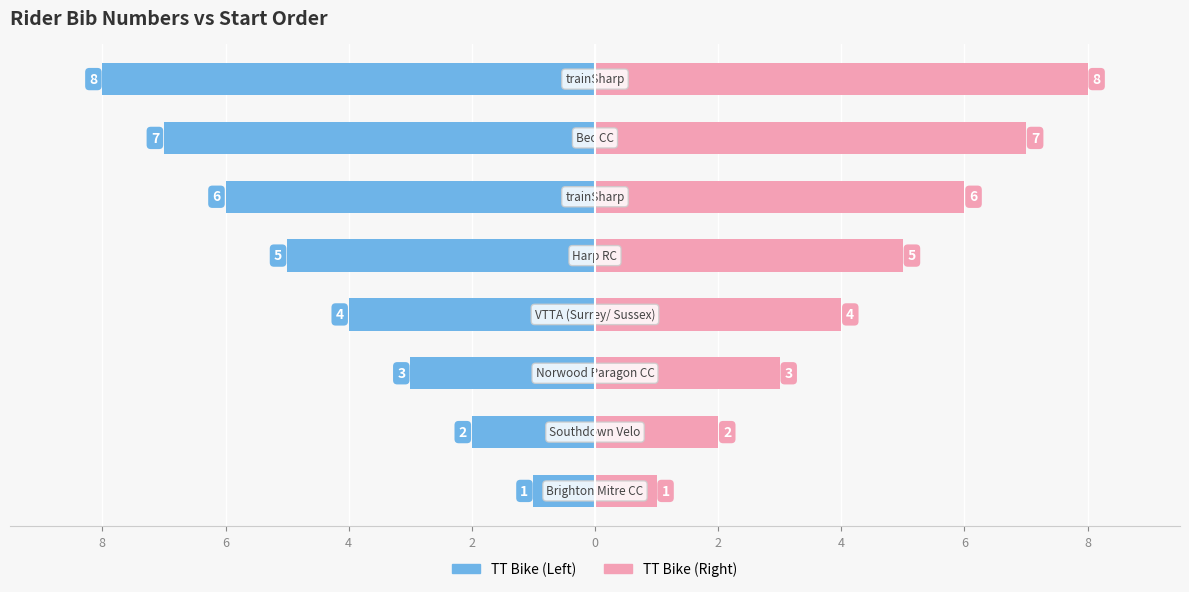

What is the minimum value for Bib Number (Right)?

1